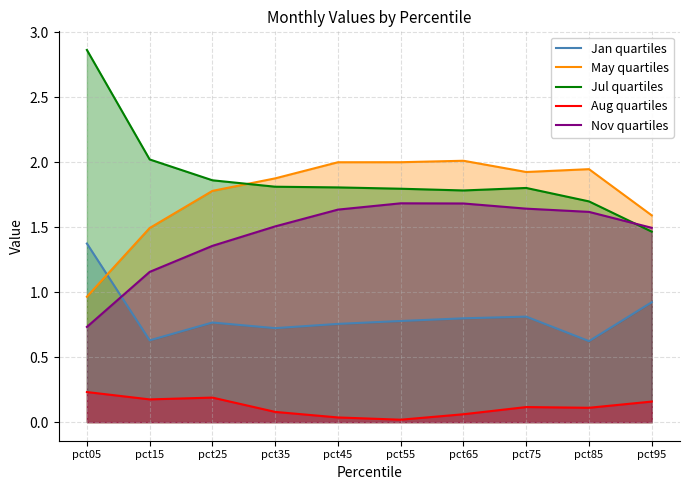

Is it true that Jan quartiles equals 0.7 at pct35?

True